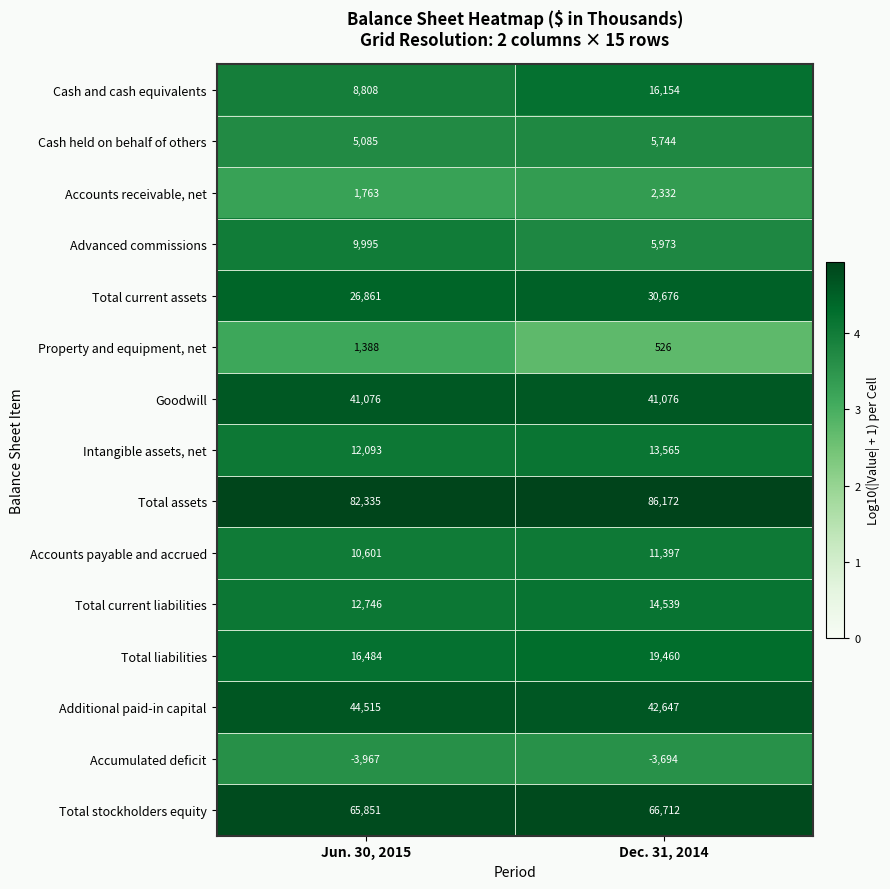

Which series has the largest total across all categories?

Total assets